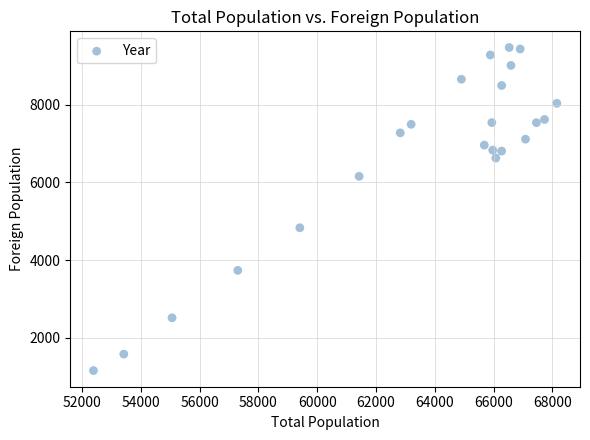

What is the range of Y values (max minus min)?

8323